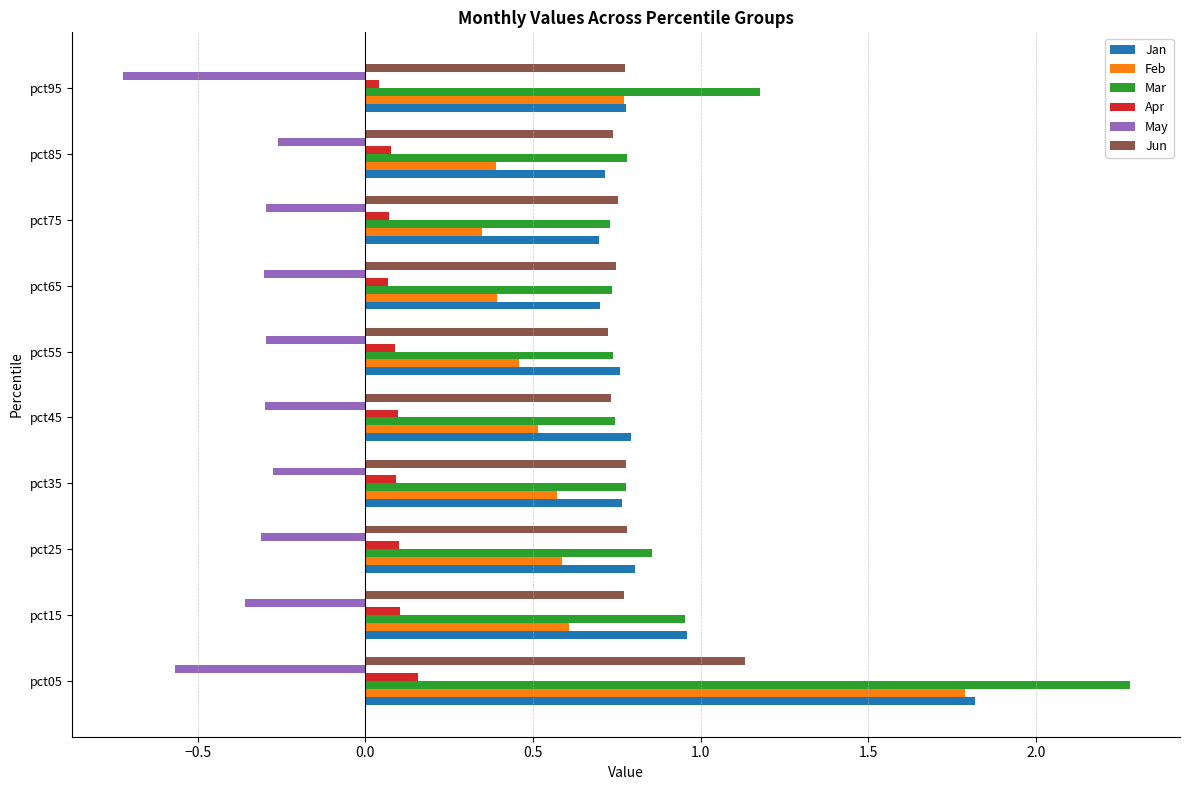

What is the sum of all Jun values?

7.9